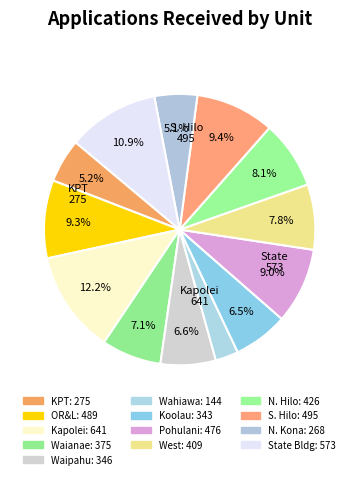

How many segments does this pie chart have?

13